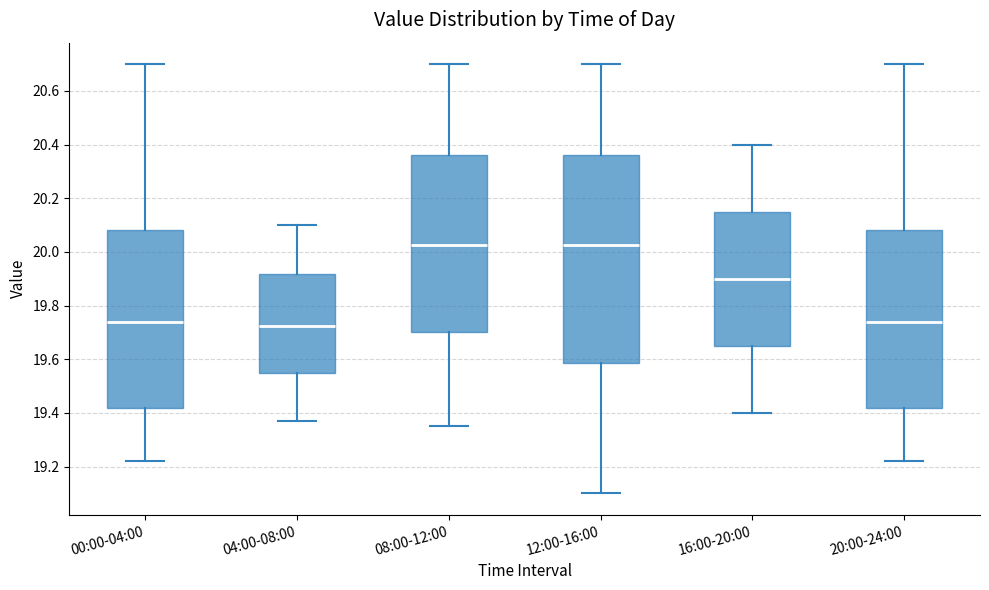

Where does the median line of the box for 12:00-16:00 sit on the y-axis? The values are not printed on the chart, so give them approximately, as read against the axis.

20.02